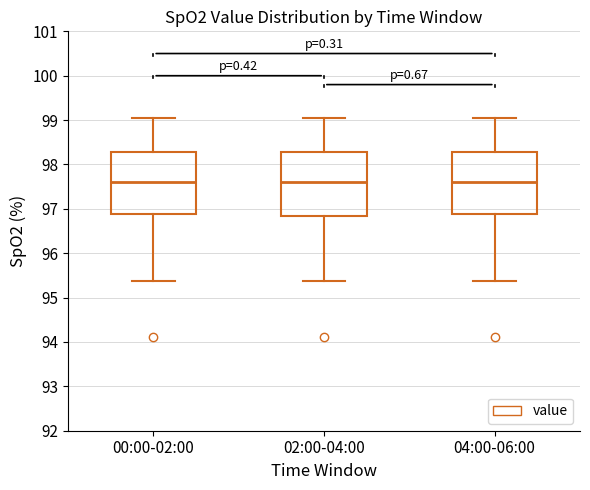

Reading left to right, transcribe this box plot: for each box, give where its median line is, the range the box spans, and where its two whiskers end, as read against the y-axis. The values are not printed on the chart, so give them approximately, as read against the axis.

00:00-02:00: median 97.6, box 96.9 to 98.3, whiskers 95.4 to 99.0
02:00-04:00: median 97.6, box 96.8 to 98.3, whiskers 95.4 to 99.0
04:00-06:00: median 97.6, box 96.9 to 98.3, whiskers 95.4 to 99.0